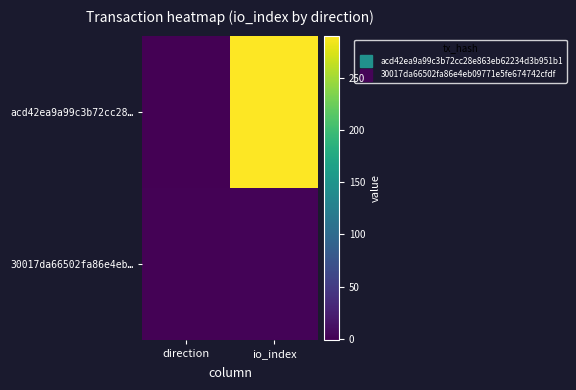

Between io_index and direction, which is larger?

io_index